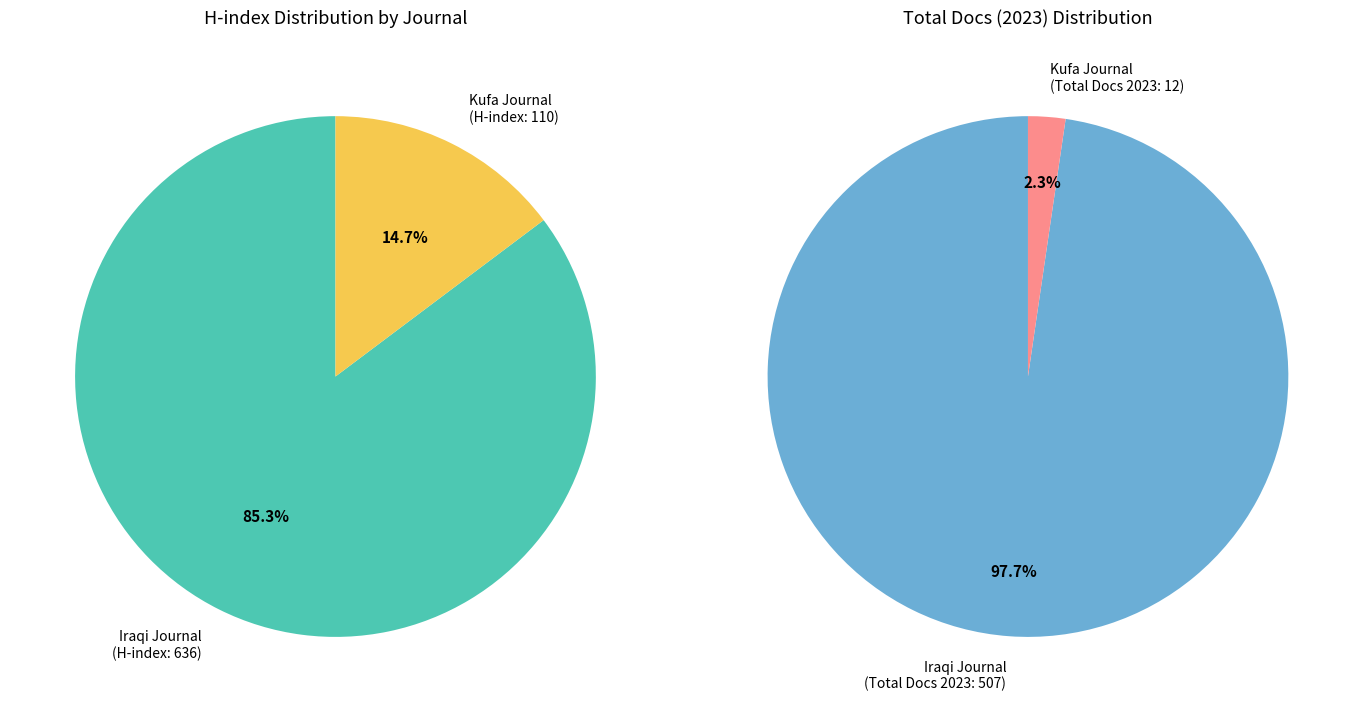

What is the smallest slice in the pie chart?

Kufa Journal for Agricultural Sciences (Rank 2)